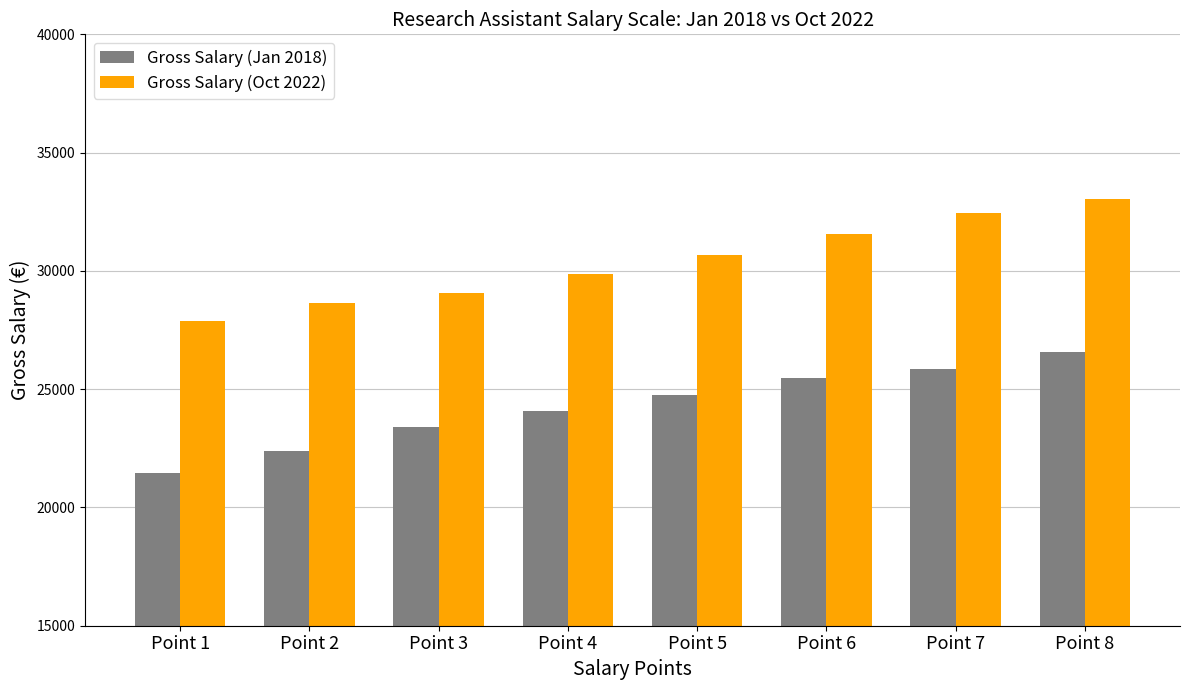

Rank the series at Point 1 from highest to lowest value.

Gross Salary (Oct 2022), Gross Salary (Jan 2018)